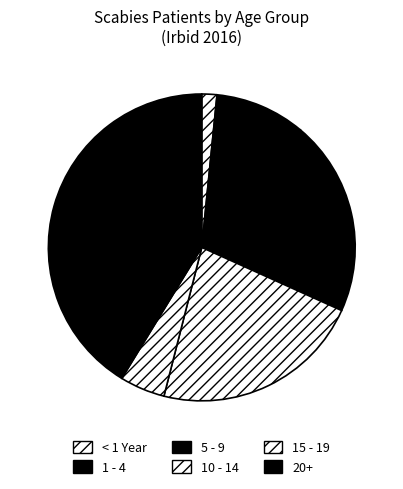

How many slices are in this pie chart?

6